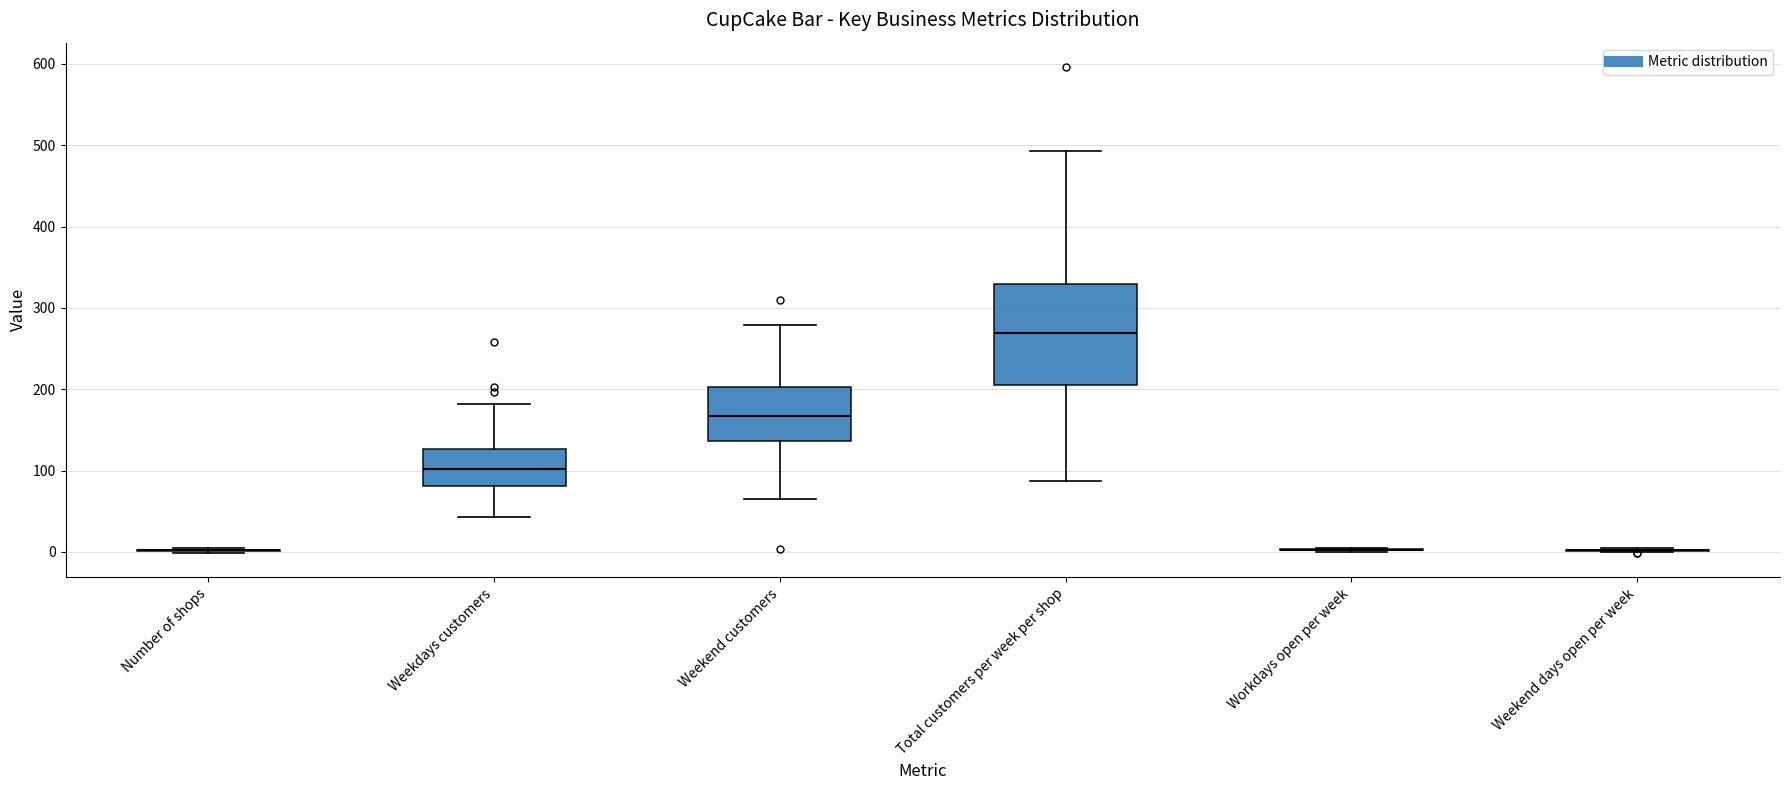

Reading left to right, read every box against the y-axis: the position of its median line, the range the box covers, and the ends of its whiskers. The values are not printed on the chart, so give them approximately, as read against the axis.

Number of shops: box collapsed to a line at 0, whiskers 0 to 10
Weekdays customers: median 100, box 80 to 130, whiskers 40 to 180
Weekend customers: median 170, box 140 to 200, whiskers 70 to 280
Total customers per week per shop: median 270, box 210 to 330, whiskers 90 to 490
Workdays open per week: box collapsed to a line at 0, whiskers 0 to 10
Weekend days open per week: box collapsed to a line at 0, whiskers 0 to 0